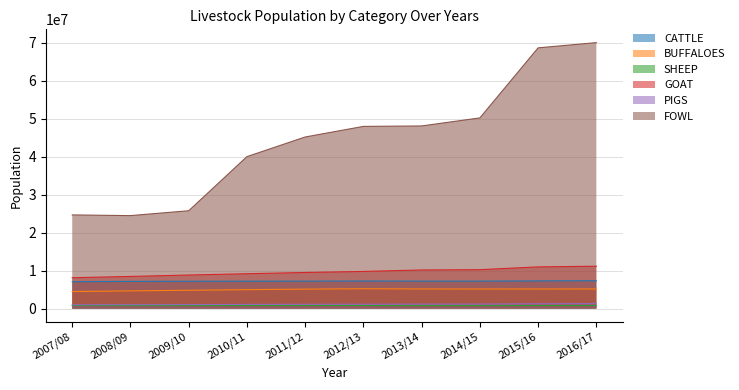

How many lines are shown in the chart?

6